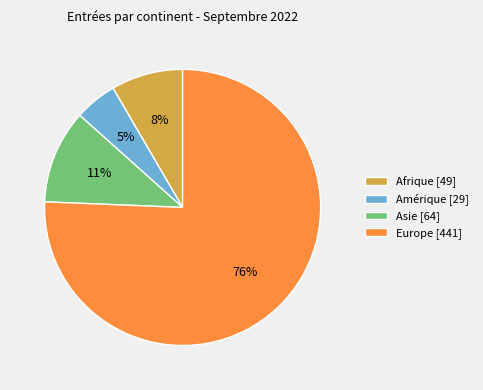

What is the smallest slice in the pie chart?

Amérique [29]